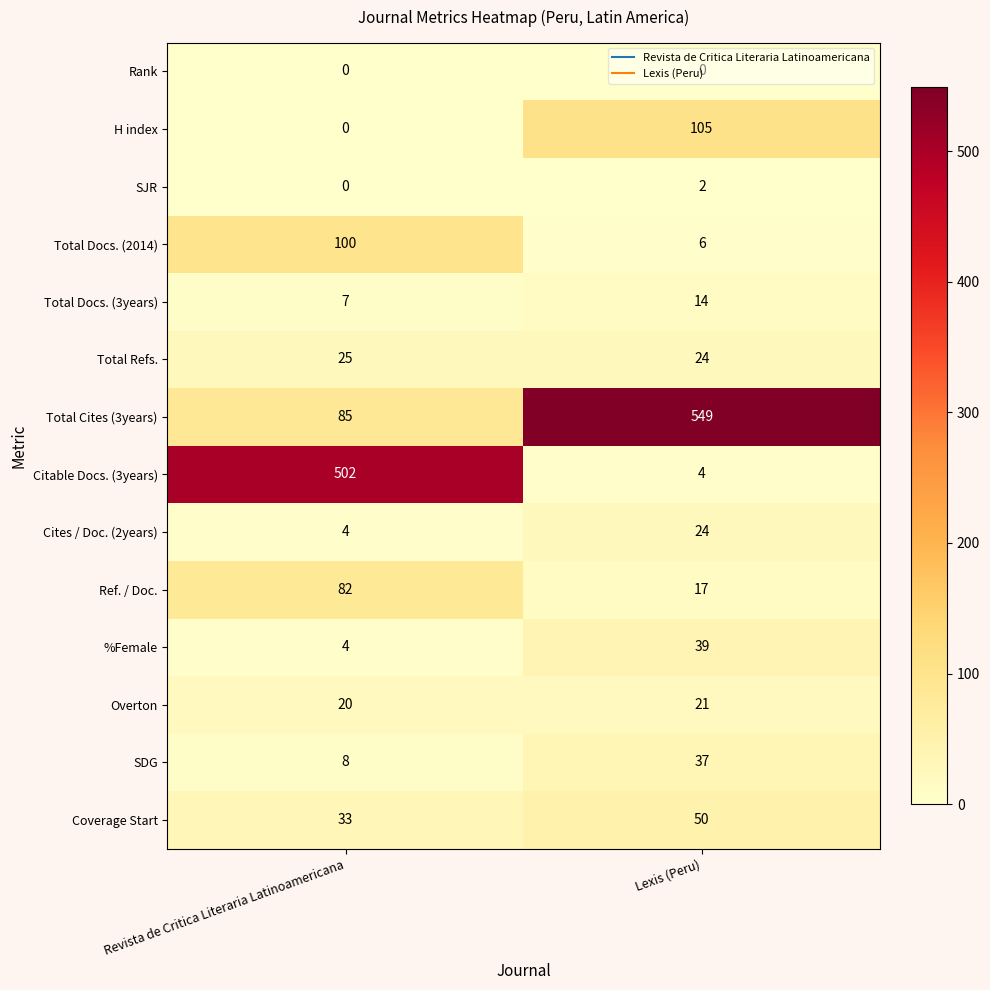

Between Revista de Critica Literaria Latinoamericana and Lexis (Peru), which series saw the biggest shift?

Citable Docs. (3years)